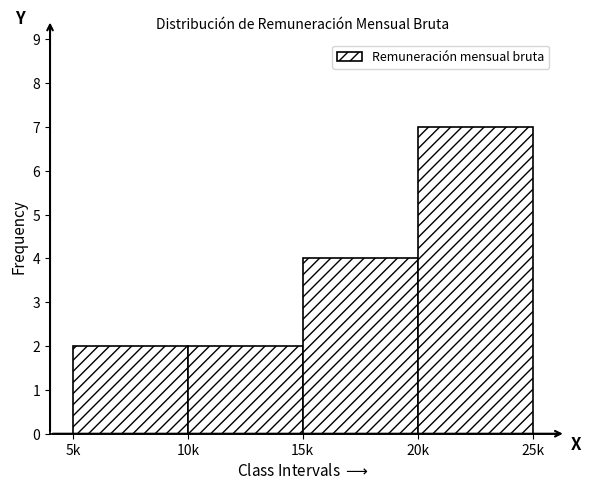

Reading right to left, what are all the values shown in this chart?

7	4	2	2